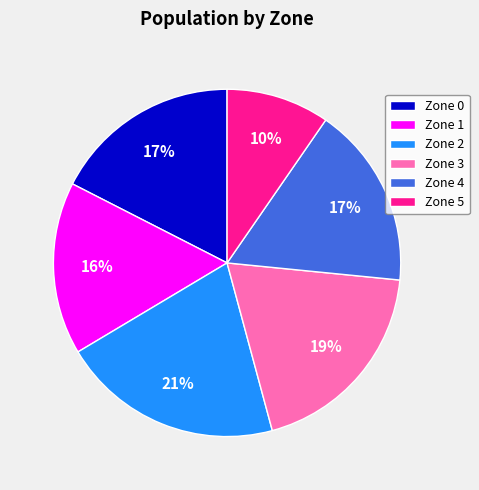

Does Zone 1 represent more than half of the total?

No